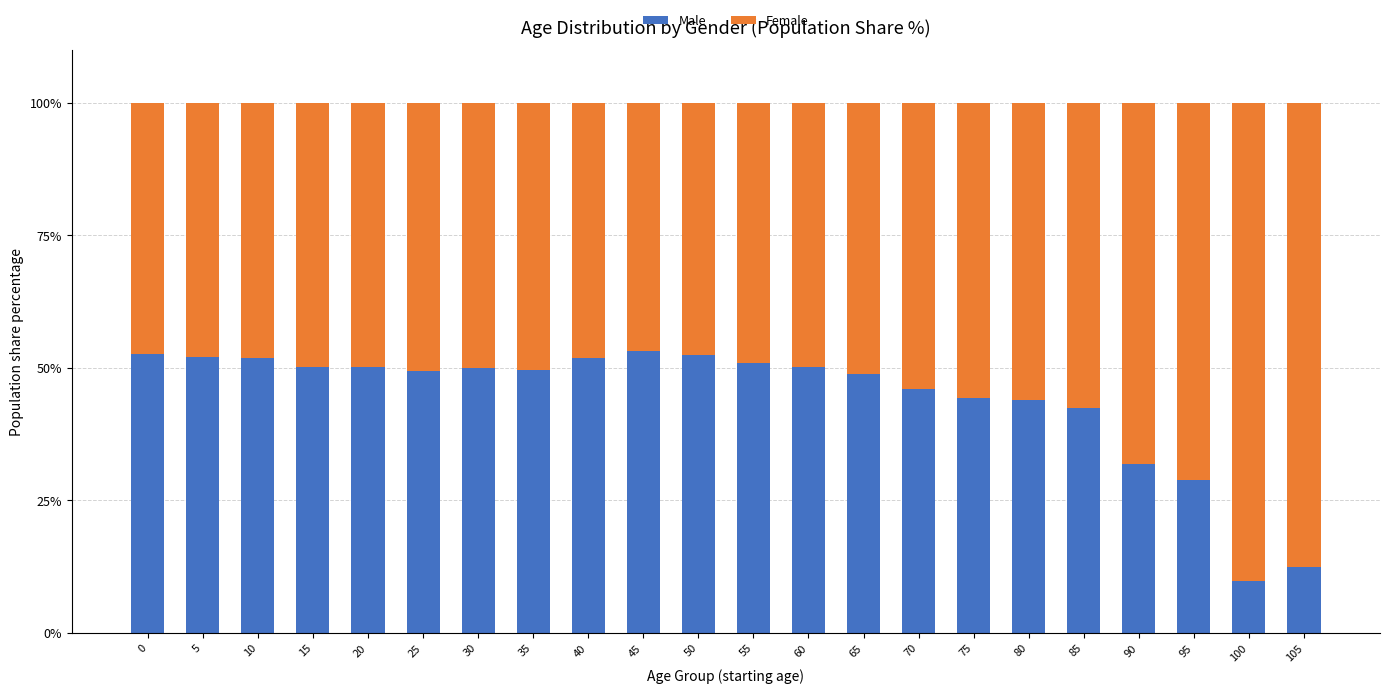

What is the minimum value for Male?

9.8